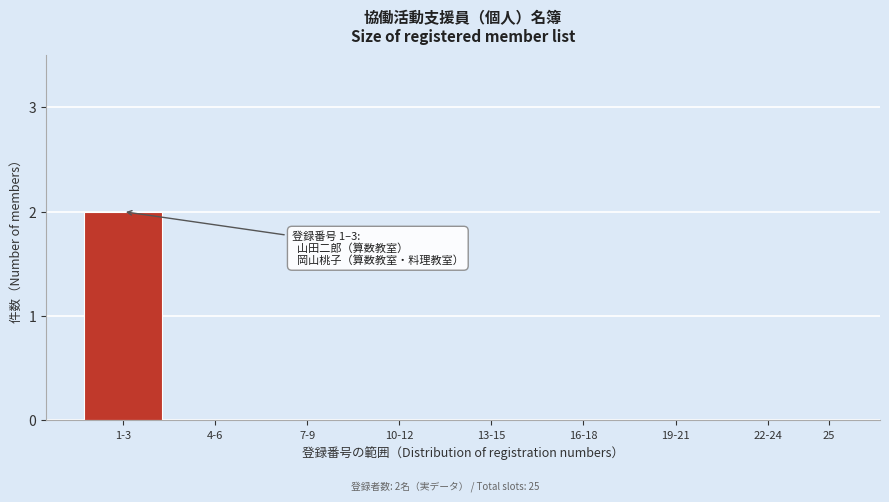

Reading left to right, extract all data points from this chart.

1-3=2	4-6=0	7-9=0	10-12=0	13-15=0	16-18=0	19-21=0	22-24=0	25=0